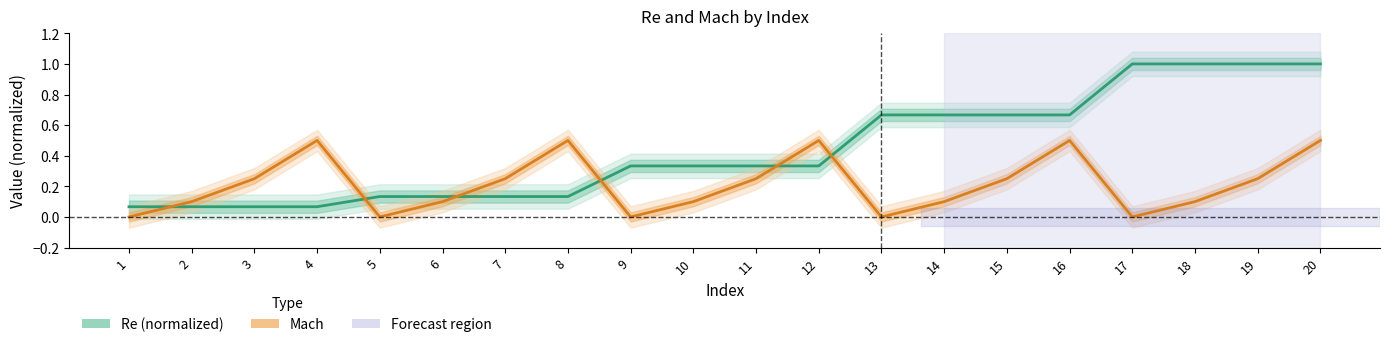

Is it true that Re (normalized) equals 0.1 at 7?

False